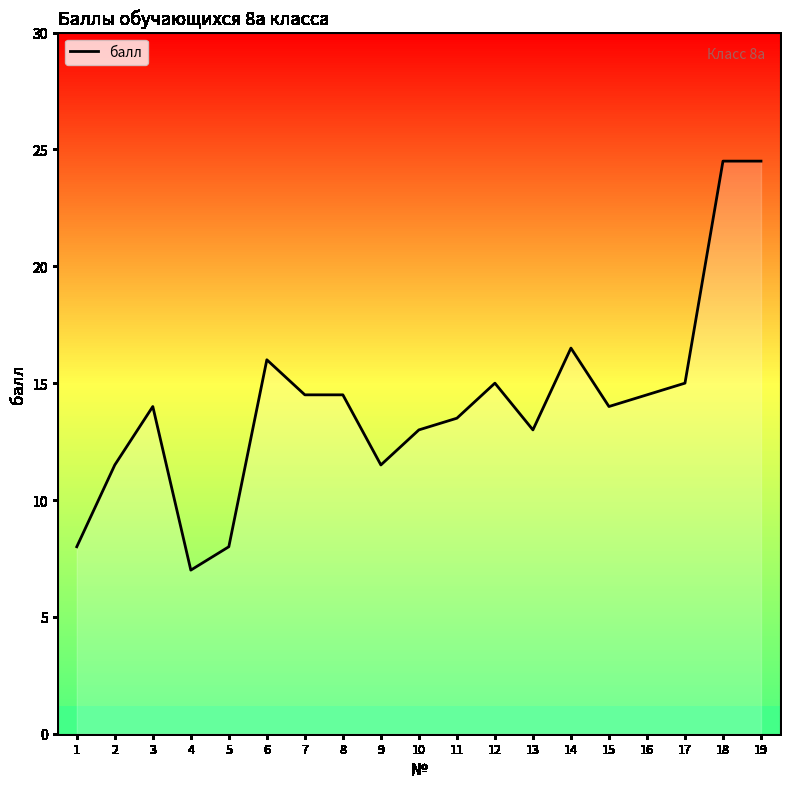

True or false: the data shows 16.0 at 6.

True